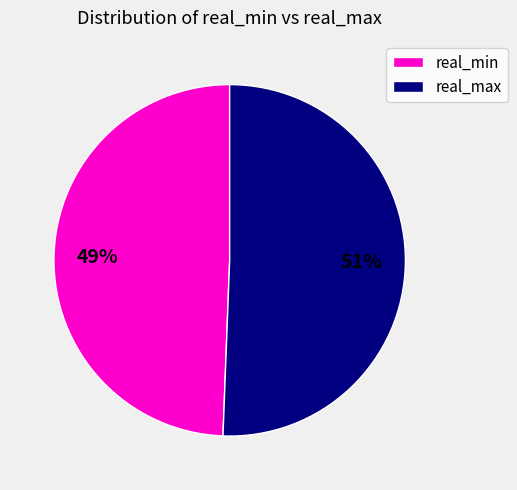

To the nearest percent, what portion does real_min represent?

49%